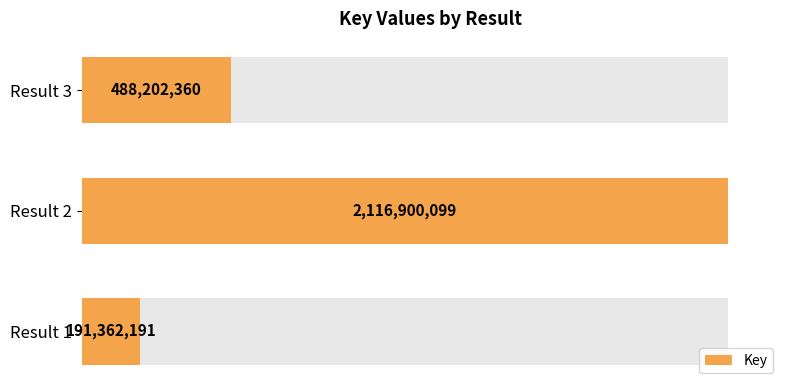

What position from the left is 1.0?

3